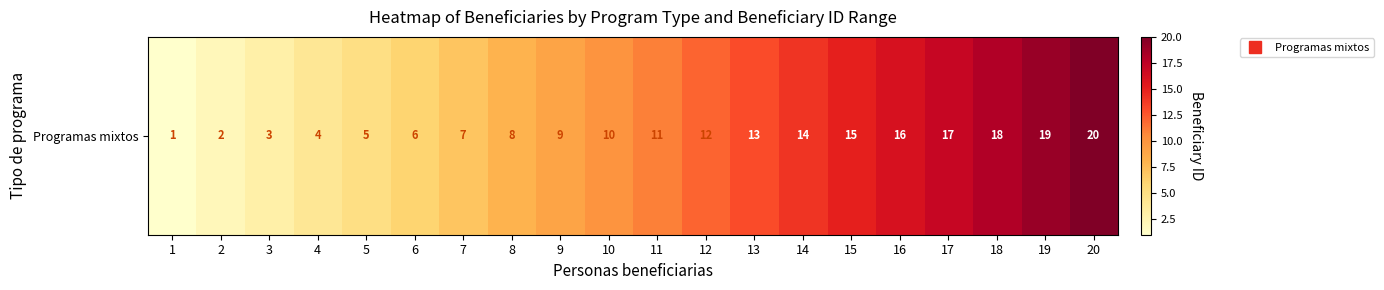

What is the minimum value shown in the chart?

1